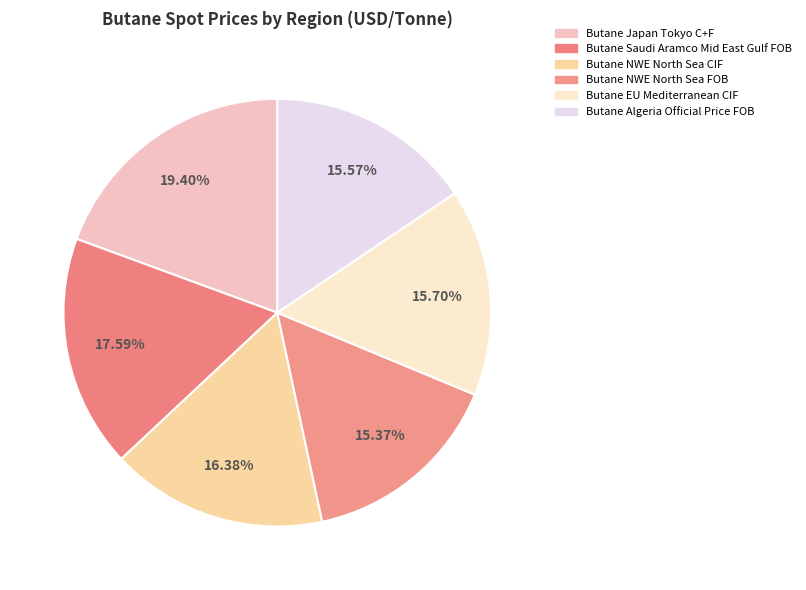

Is it true that Butane Saudi Aramco Mid East Gulf FOB is 18% of the pie?

True